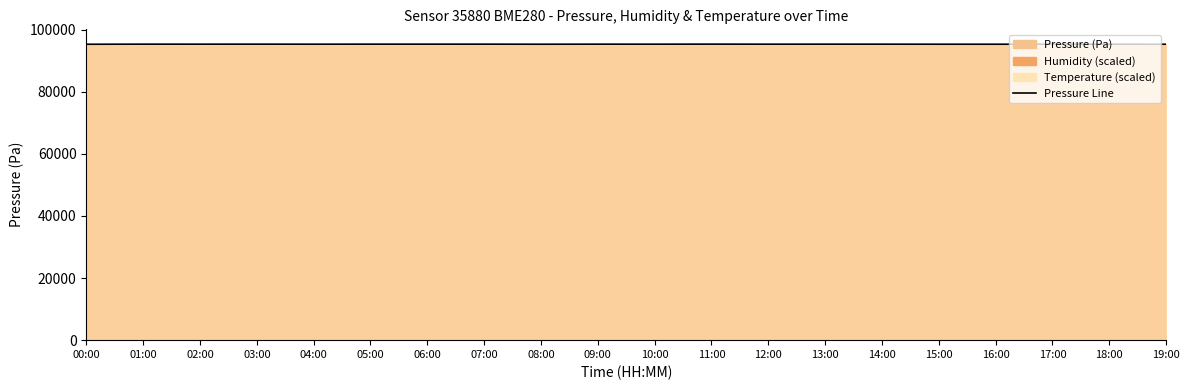

Reading left to right, what are all the values shown in this chart?

00:00=95263.7	01:00=95292.1	02:00=95288.1	03:00=95294.0	04:00=95282.2	05:00=95293.6	06:00=95294.4	07:00=95292.5	08:00=95272.8	09:00=95290.1	10:00=95285.8	11:00=95300.3	12:00=95284.5	13:00=95290.1	14:00=95288.1	15:00=95275.8	16:00=95272.8	17:00=95283.0	18:00=95277.4	19:00=95271.5